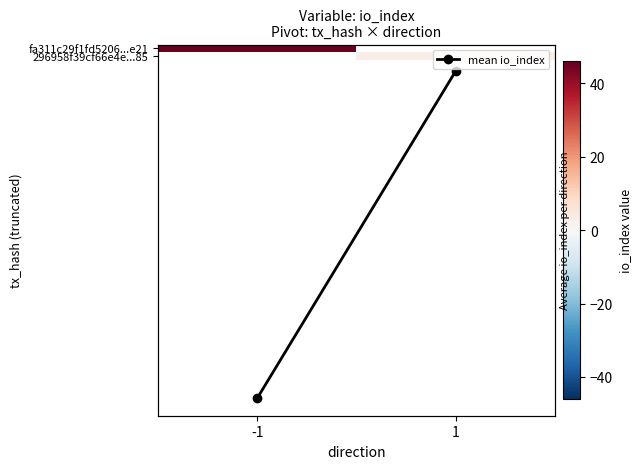

Which has a higher value, 1 or -1?

-1